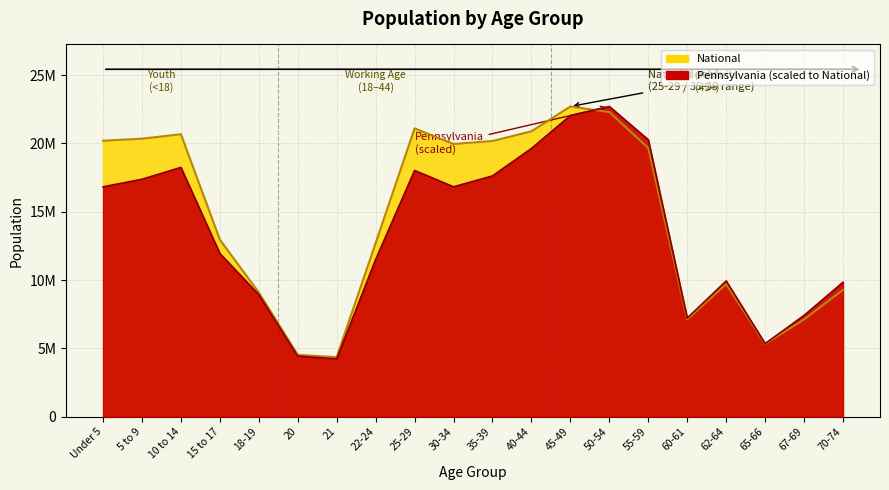

Does the chart display data point markers on the line(s)?

No